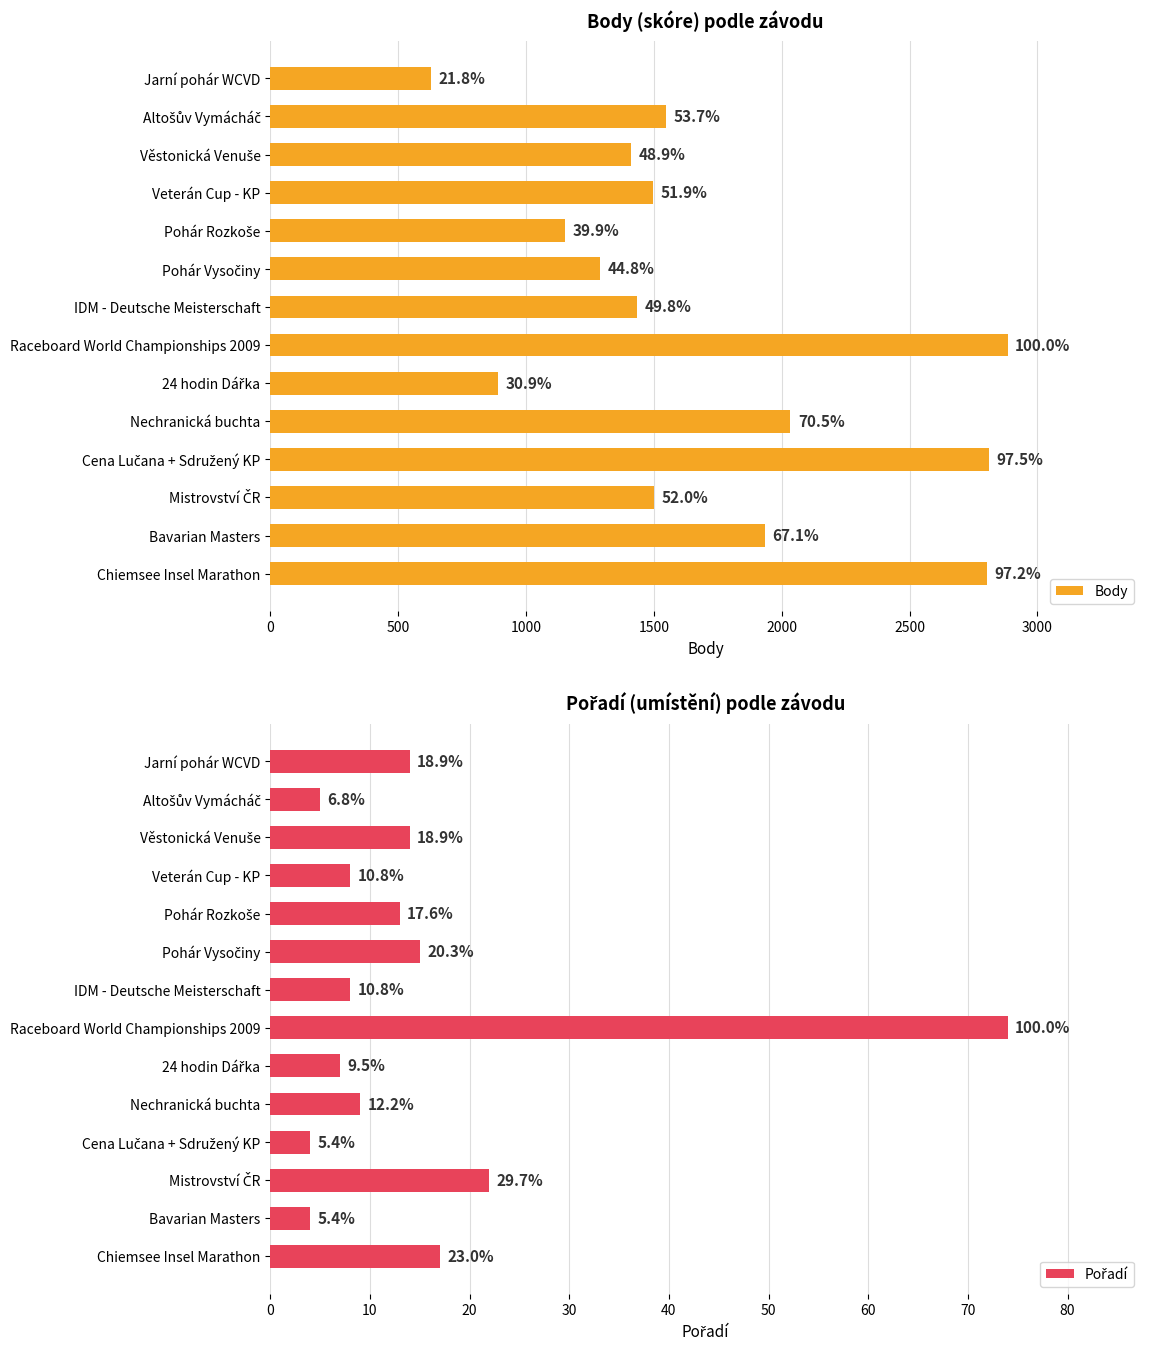

What position from the left is 2000?

5